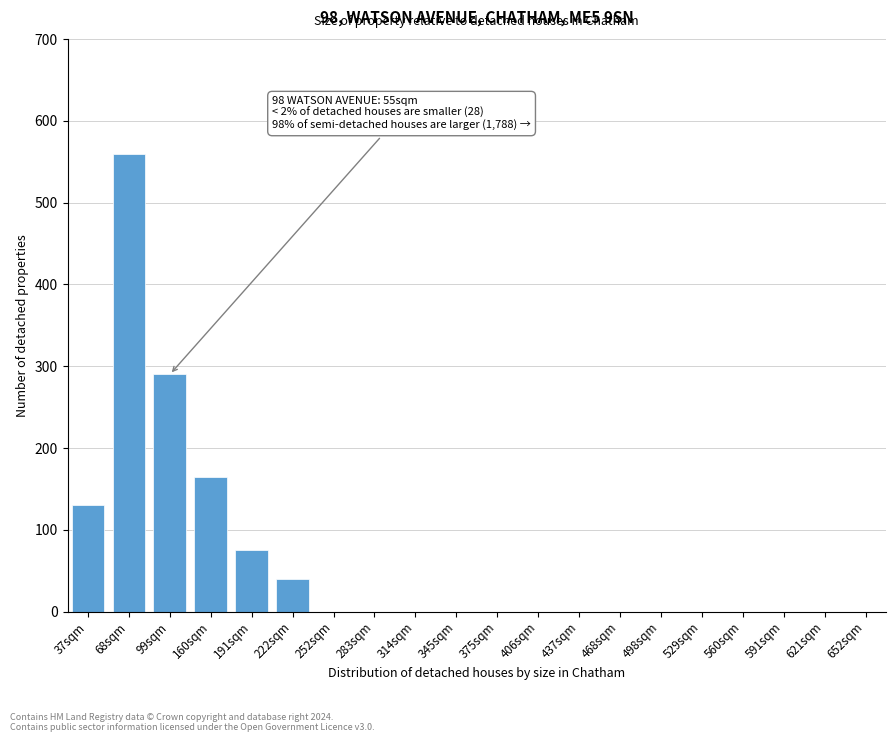

Reading left to right, list all the values displayed in this chart.

37sqm=130	68sqm=560	99sqm=290	160sqm=165	191sqm=75	222sqm=40	252sqm=0	283sqm=0	314sqm=0	345sqm=0	375sqm=0	406sqm=0	437sqm=0	468sqm=0	498sqm=0	529sqm=0	560sqm=0	591sqm=0	621sqm=0	652sqm=0